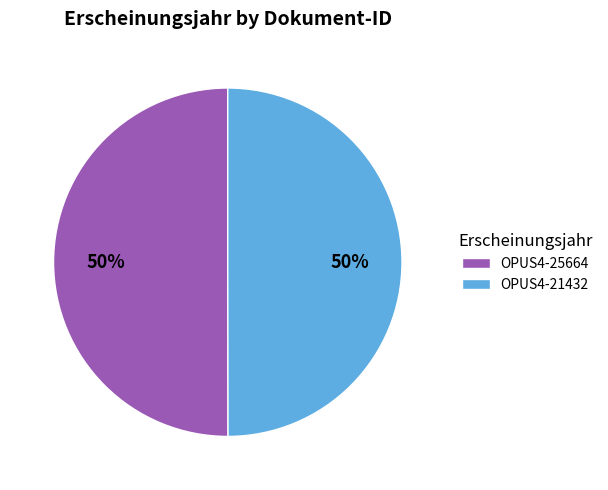

To the nearest percent, what portion does OPUS4-21432 represent?

50%